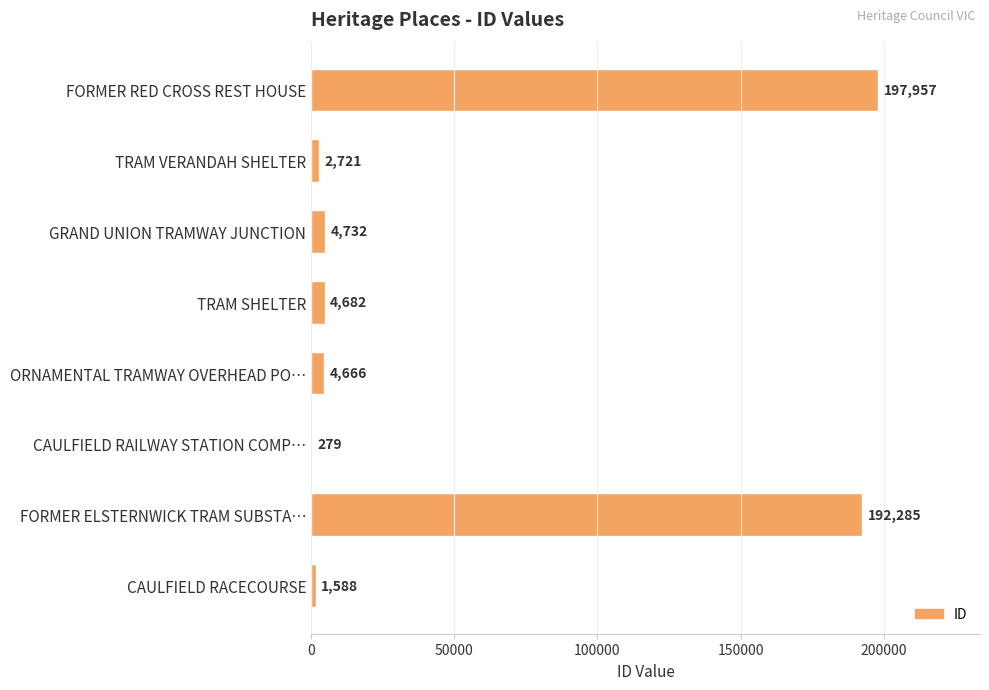

What is the sum of all values?

408910